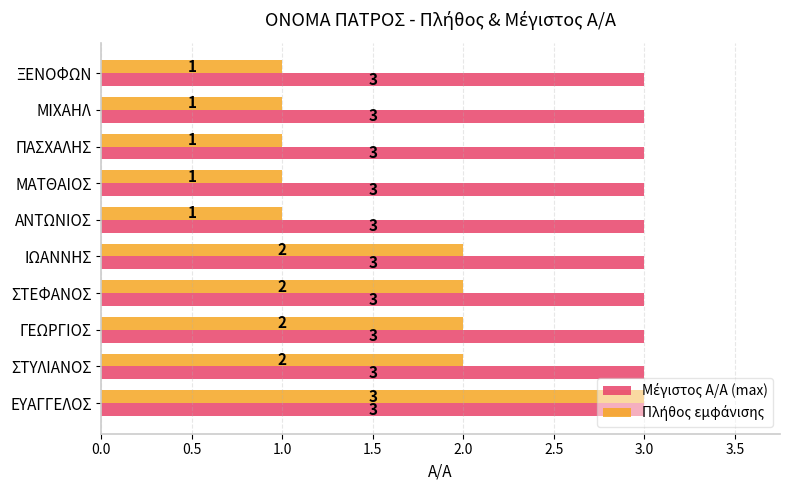

At which category is the sum across all series the highest?

ΕΥΑΓΓΕΛΟΣ